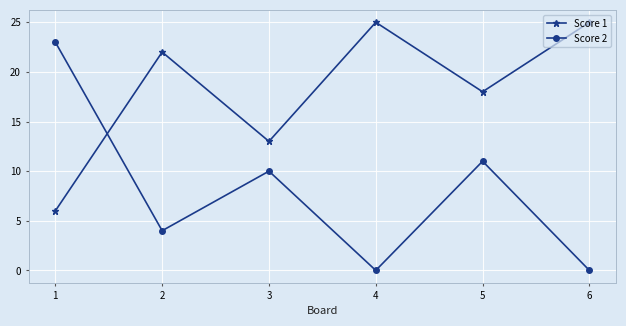

Rank the series by their maximum value, from highest to lowest.

Score 1, Score 2